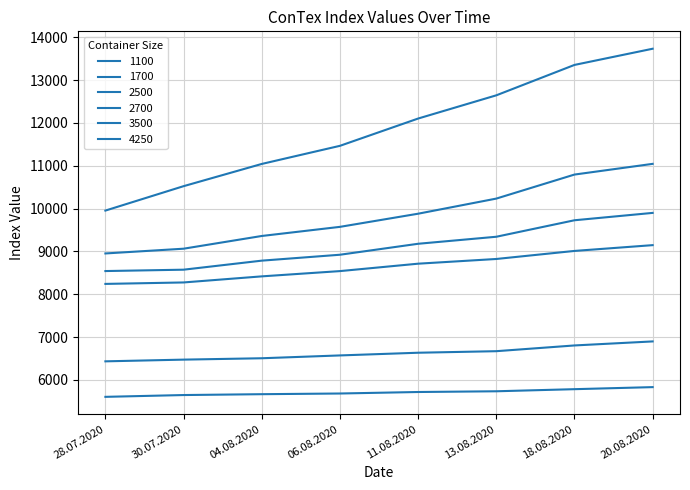

The value of 2700 at 28.07.2020 is 13590. True or false?

False